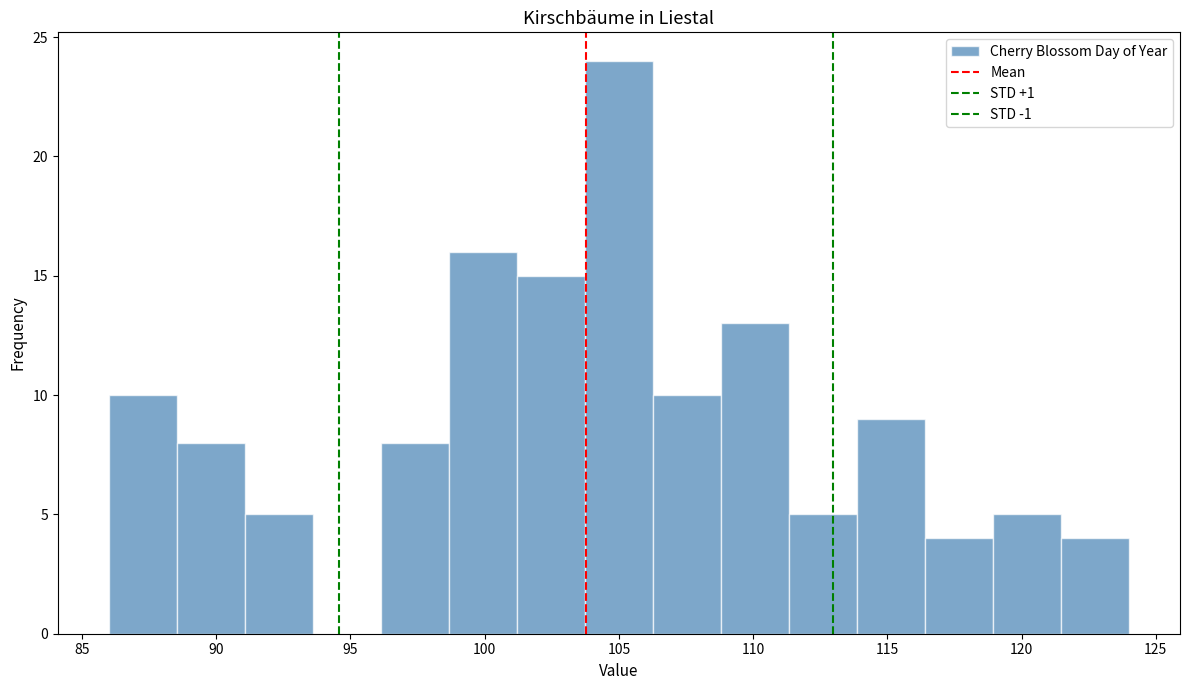

Reading left to right, list every bar in this chart as the range it spans on the x-axis followed by its height. Neither the bar edges nor the heights are printed on the chart, so give them approximately, as read against the axes.

86.0 to 88.5: 10
88.5 to 91.0: 8
91.0 to 93.5: 5
93.5 to 96.0: 0
96.0 to 98.5: 8
98.5 to 101.0: 16
101.0 to 103.5: 15
103.5 to 106.5: 24
106.5 to 109.0: 10
109.0 to 111.5: 13
111.5 to 114.0: 5
114.0 to 116.5: 9
116.5 to 119.0: 4
119.0 to 121.5: 5
121.5 to 124.0: 4